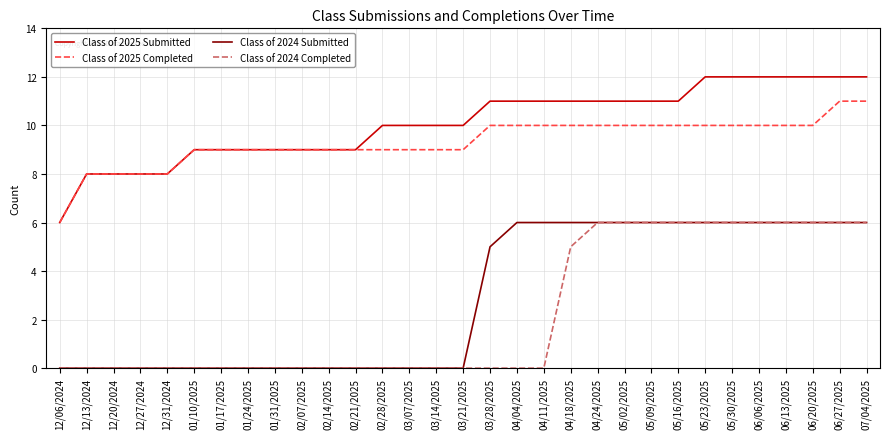

True or false: Class of 2024 Completed and Class of 2025 Submitted intersect in this chart.

False